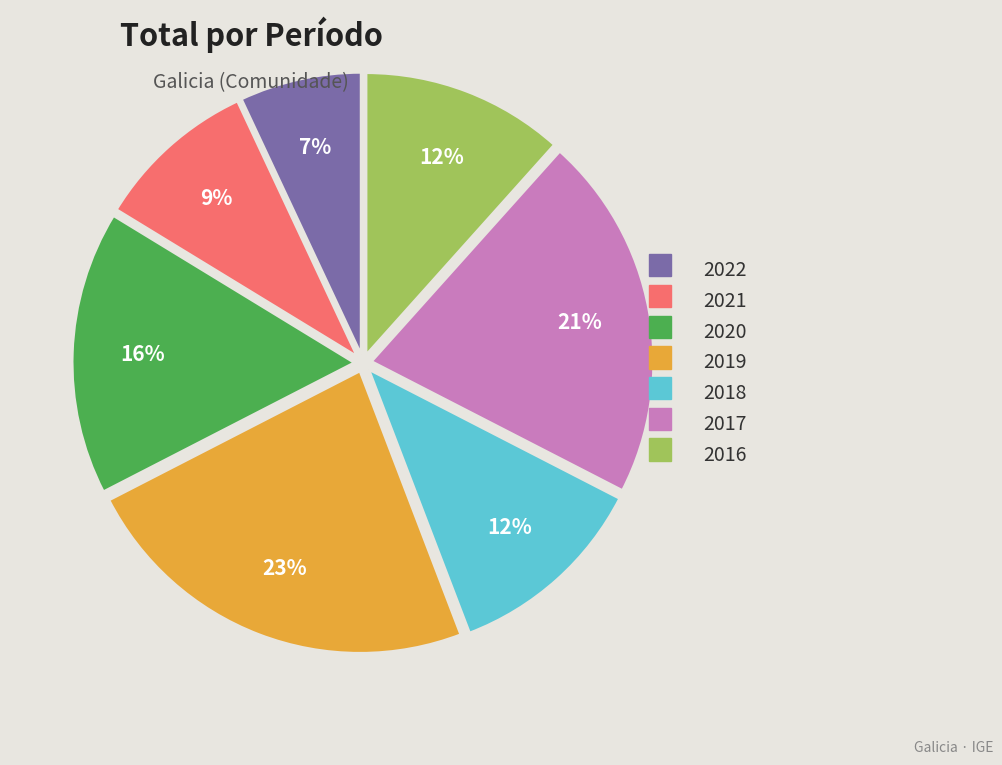

What percentage is the 2018 slice, to the nearest percent?

12%